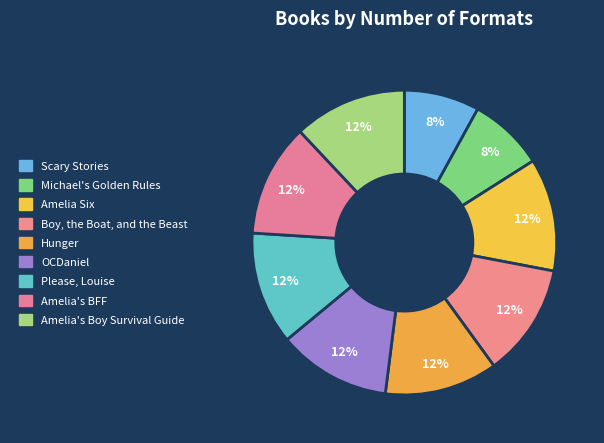

Count the number of slices in the pie.

9